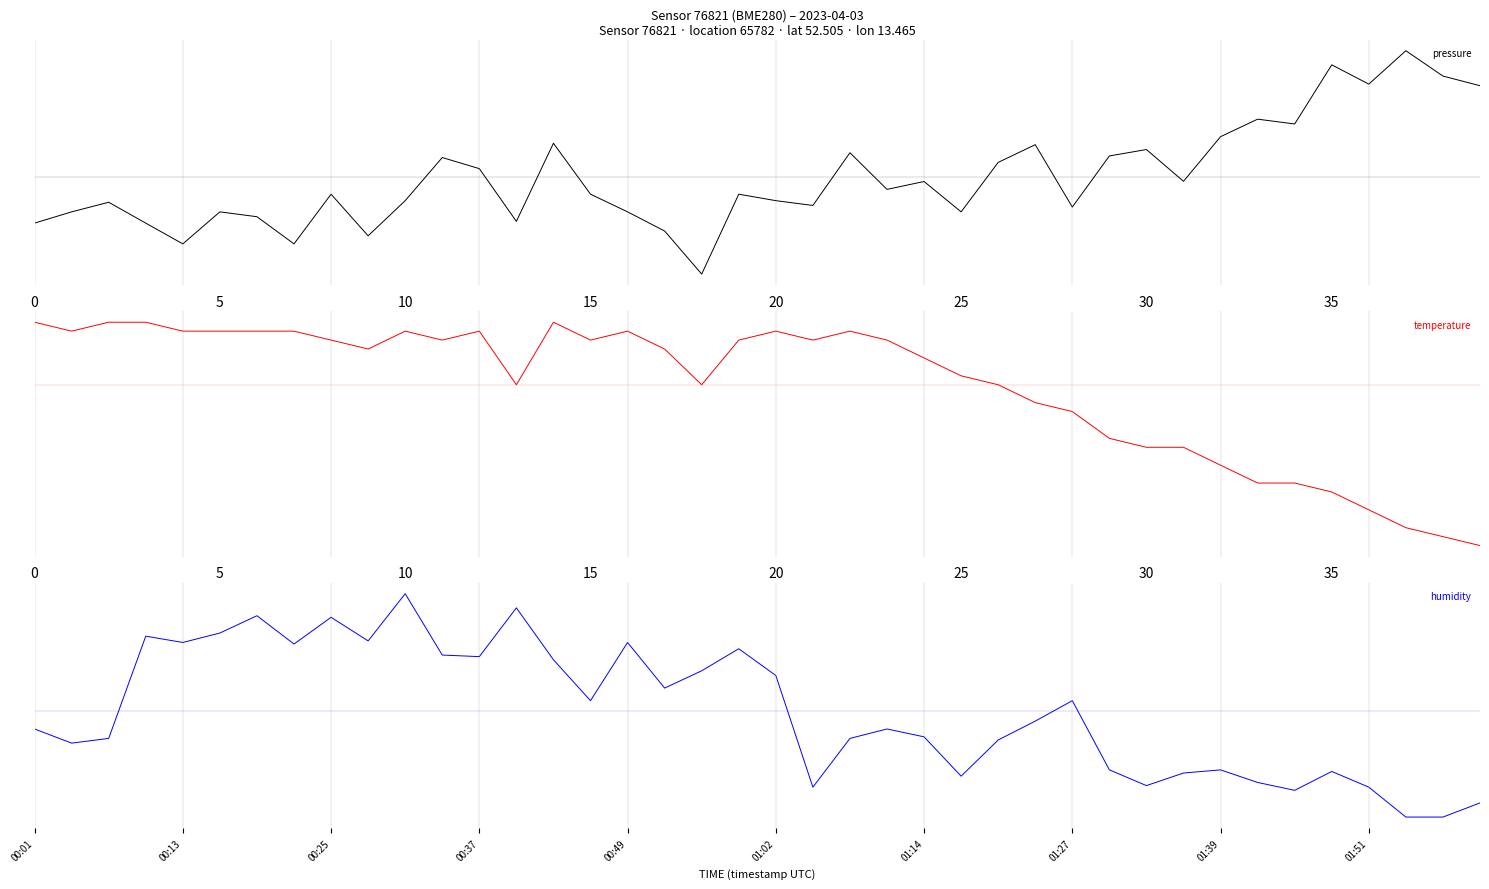

What is the approximate value of humidity at 00:25?

1.4